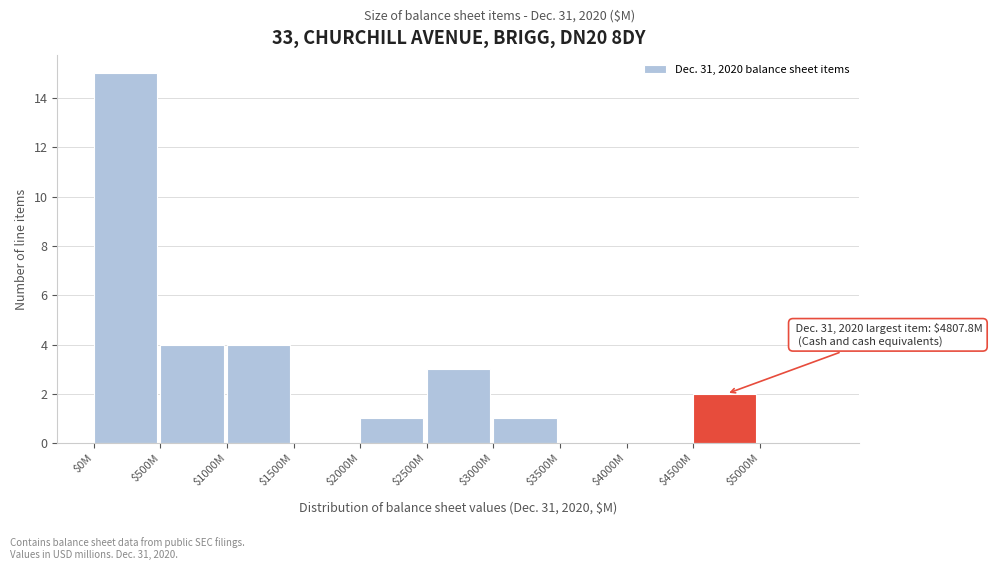

What is the sum of all values?

30